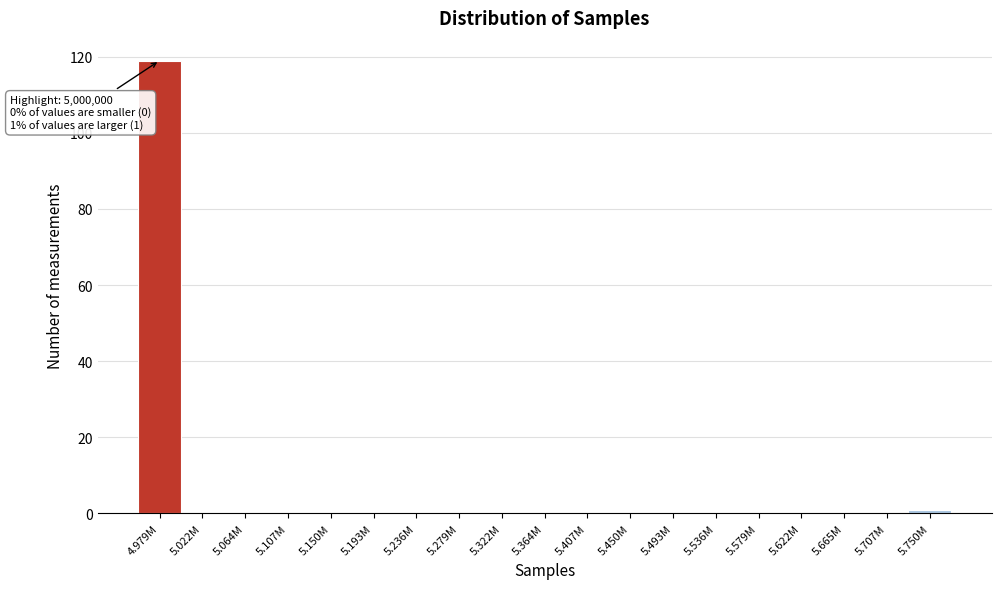

Reading left to right, transcribe all the data shown in this chart.

4.979M=119	5.022M=0	5.064M=0	5.107M=0	5.150M=0	5.193M=0	5.236M=0	5.279M=0	5.322M=0	5.364M=0	5.407M=0	5.450M=0	5.493M=0	5.536M=0	5.579M=0	5.622M=0	5.665M=0	5.707M=0	5.750M=1